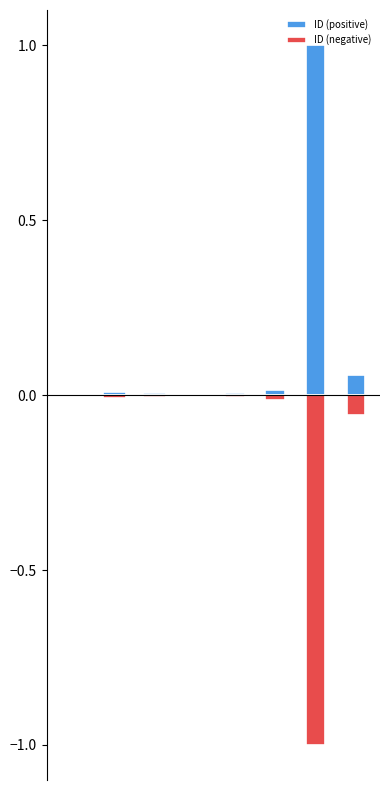

At how many categories does at least one series exceed 0?

8